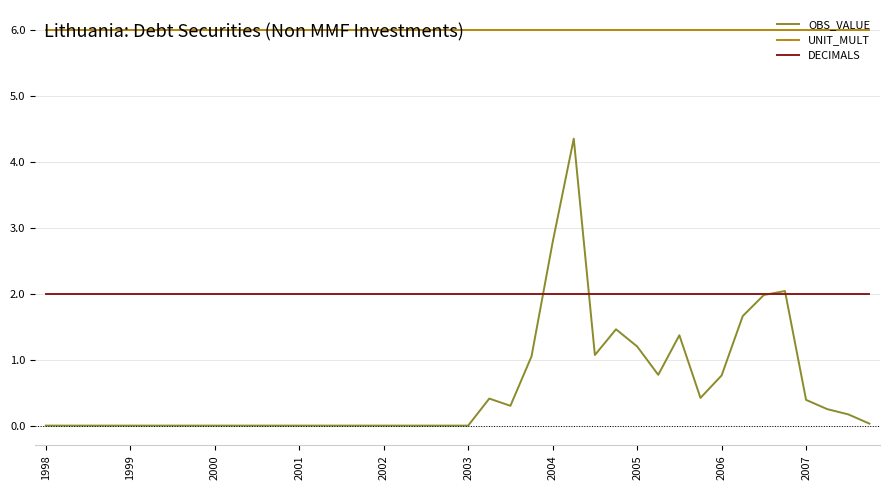

What is the lowest value of the DECIMALS series?

2.0